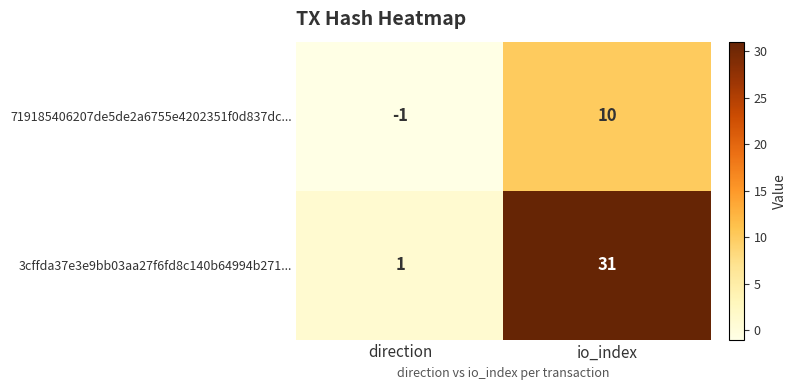

Rank the series at io_index from highest to lowest value.

3cffda37e3e9bb03aa27f6fd8c140b64994b271..., 719185406207de5de2a6755e4202351f0d837dc...